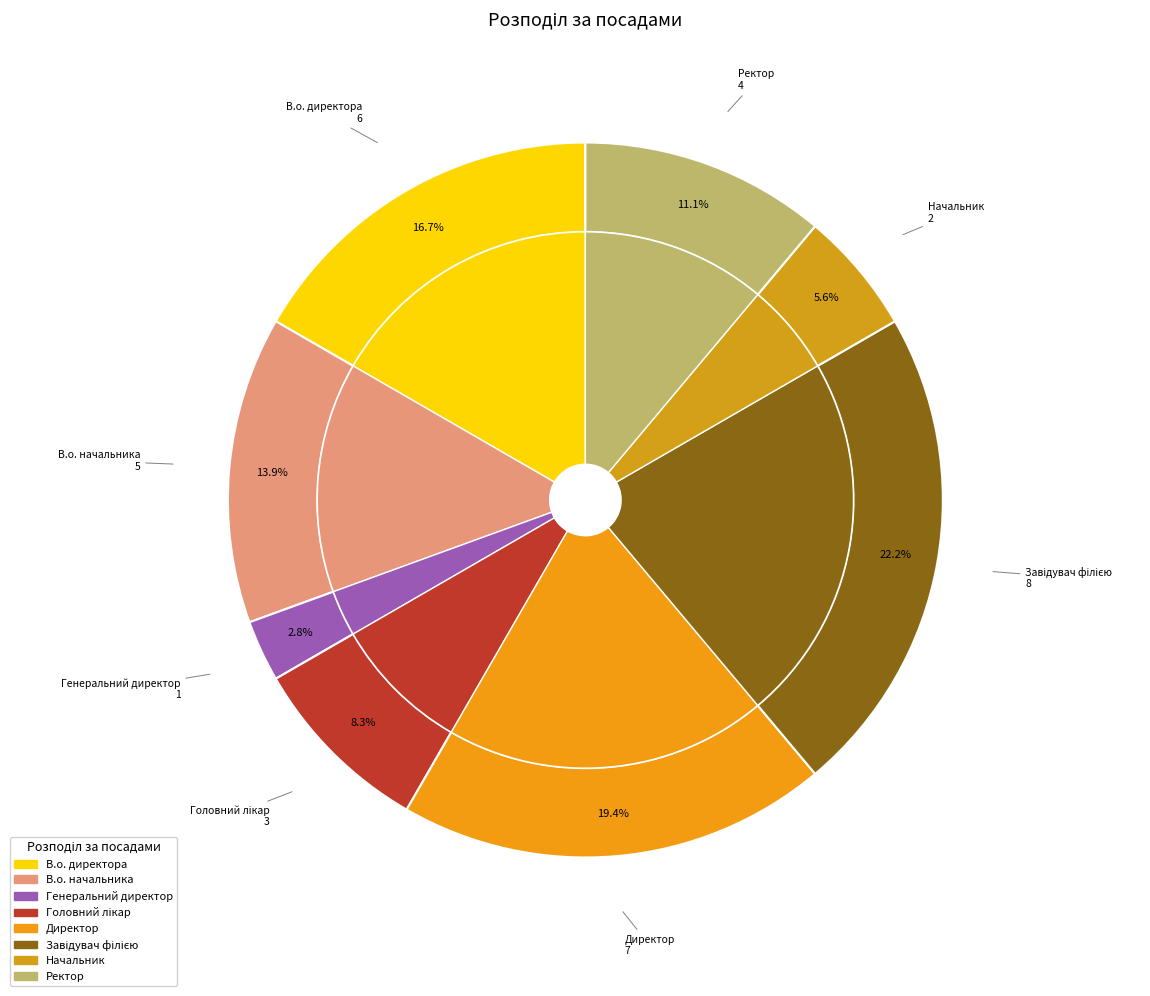

Which has a higher value, Головний лікар or В.о. директора?

В.о. директора